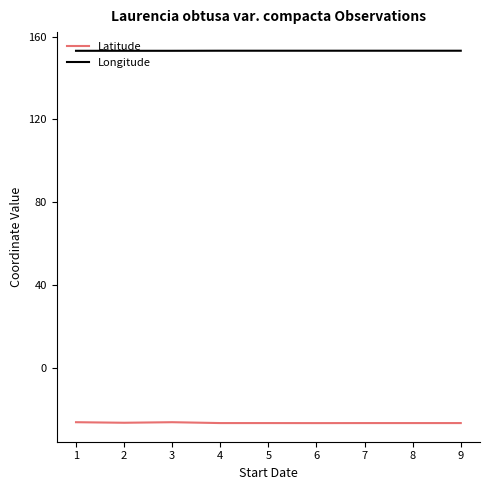

Rank the series by their maximum value, from lowest to highest.

Latitude, Longitude